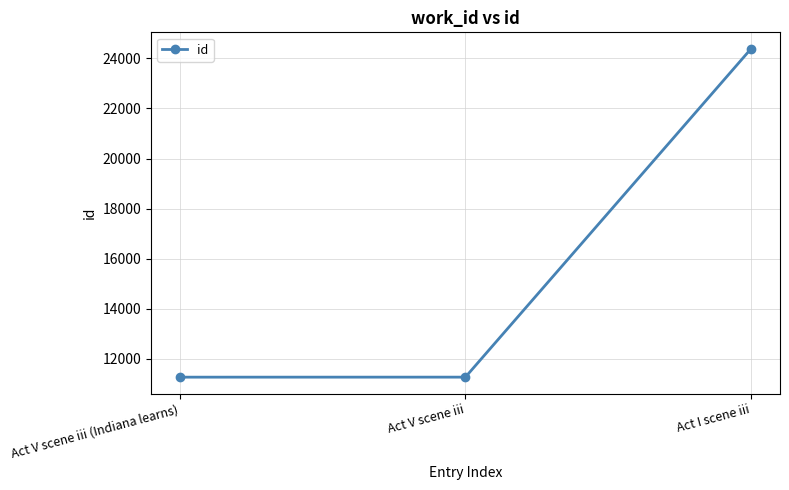

How many distinct data groups are displayed?

1